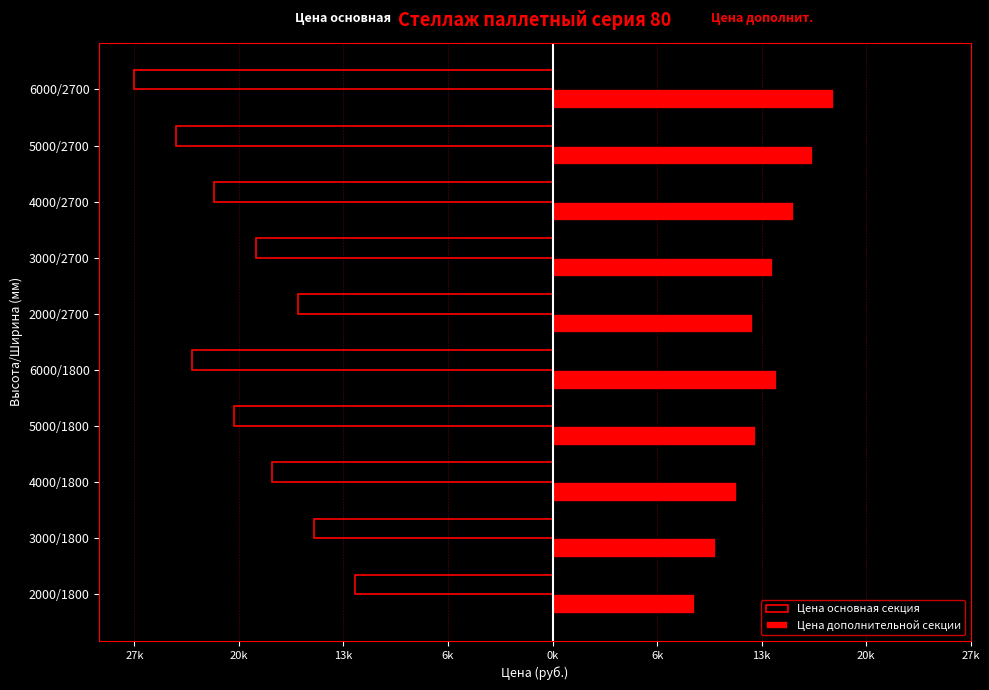

What are all the series names shown in the legend?

Цена основная секция, Цена дополнительной секции